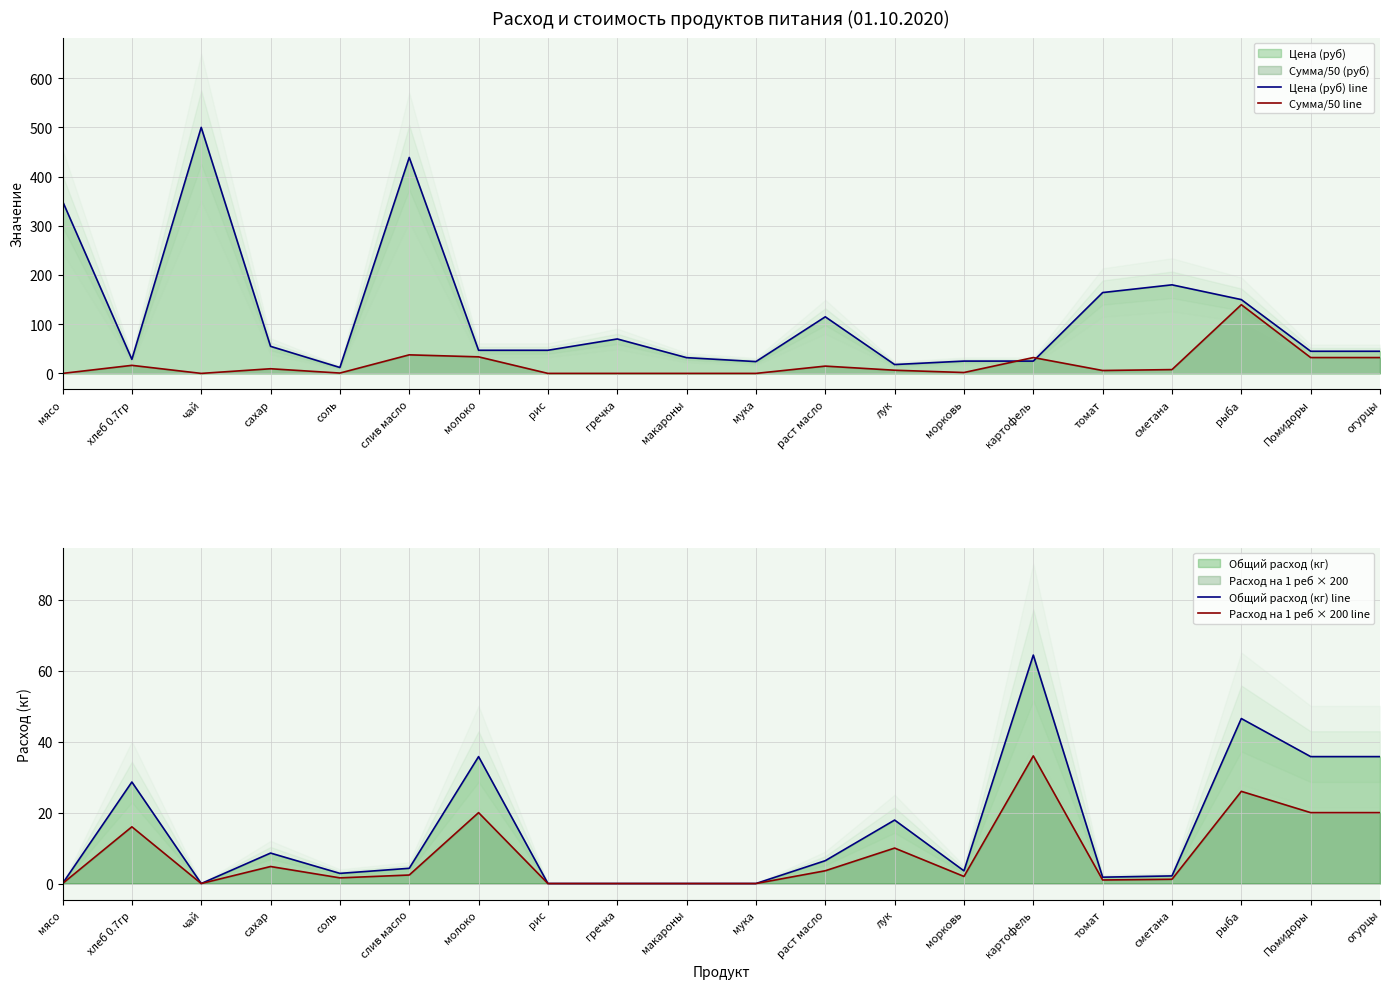

What is the label of the 18th point from the left?

рыба